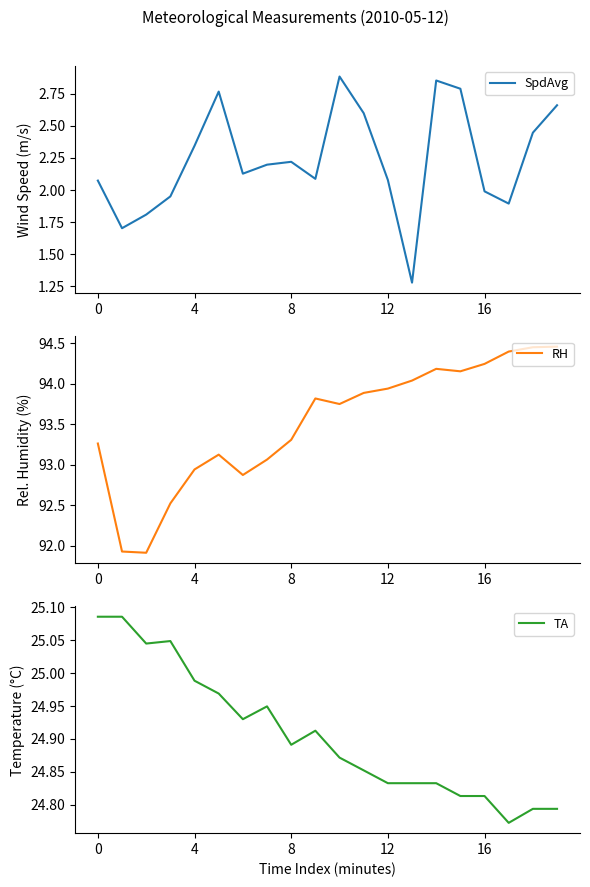

In SpdAvg, how many points are lower than both neighbors (excluding endpoints)?

5